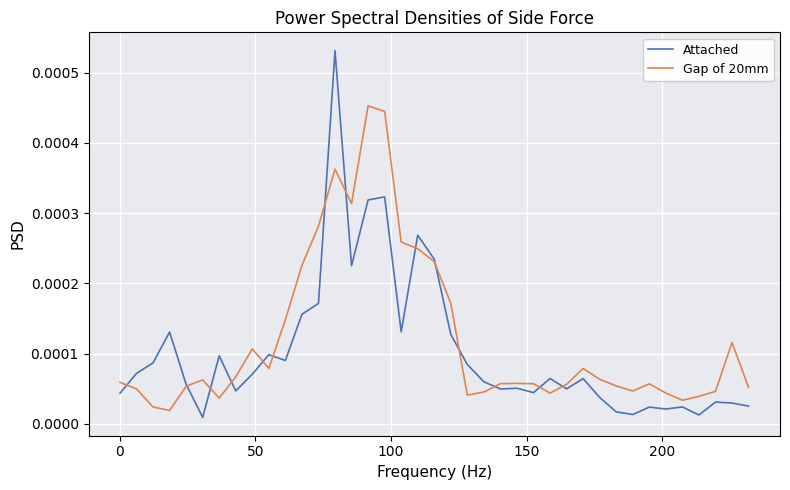

Rank the series by their maximum value, from highest to lowest.

Attached, Gap of 20mm